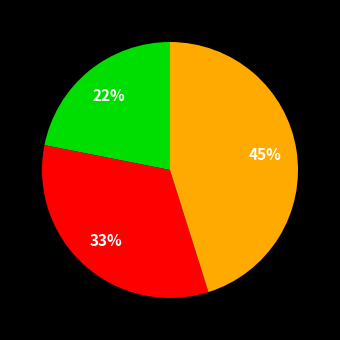

Does any single category account for the majority?

No